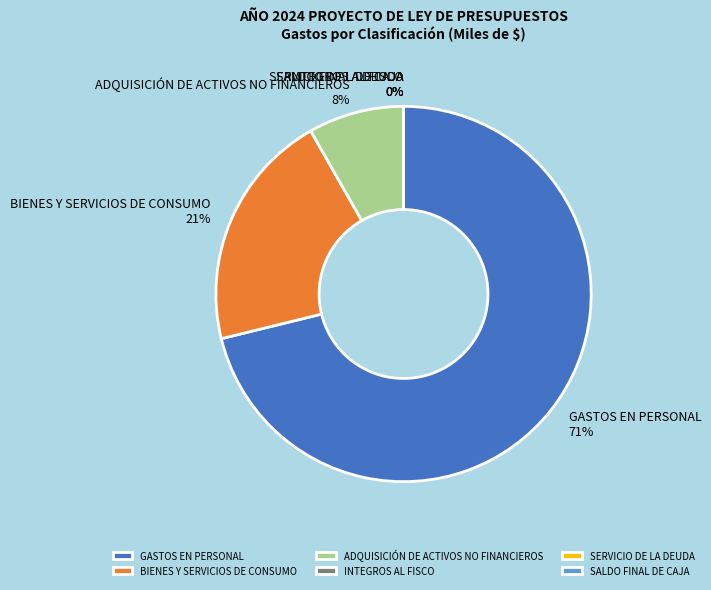

Do BIENES Y SERVICIOS DE CONSUMO and ADQUISICIÓN DE ACTIVOS NO FINANCIEROS together represent more than half of the pie?

No